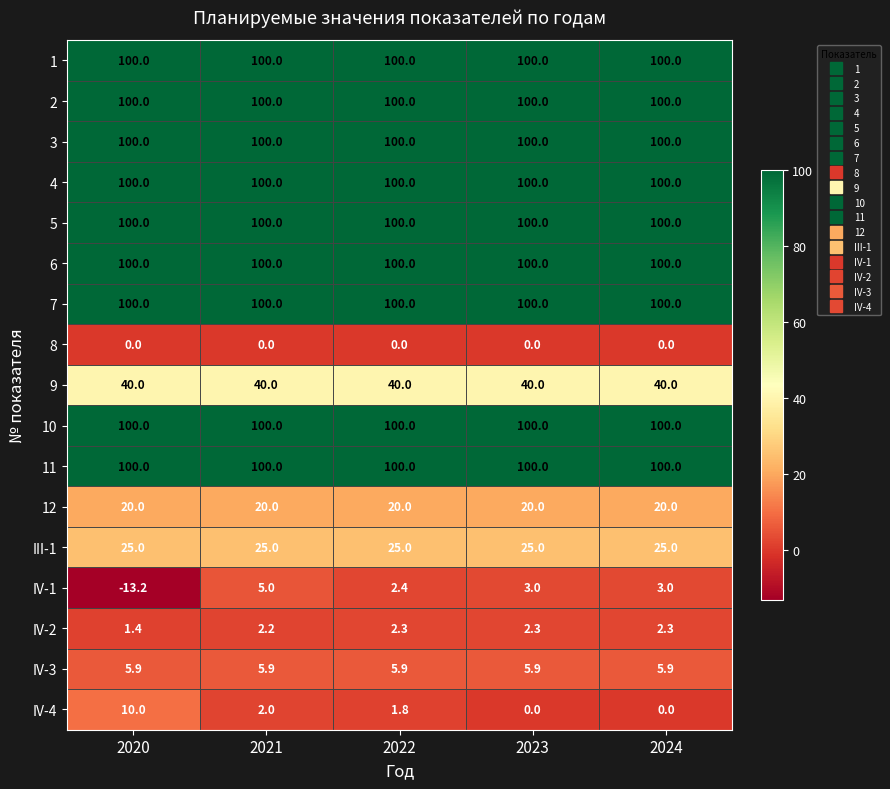

What is the sum of all 7 values?

500.0